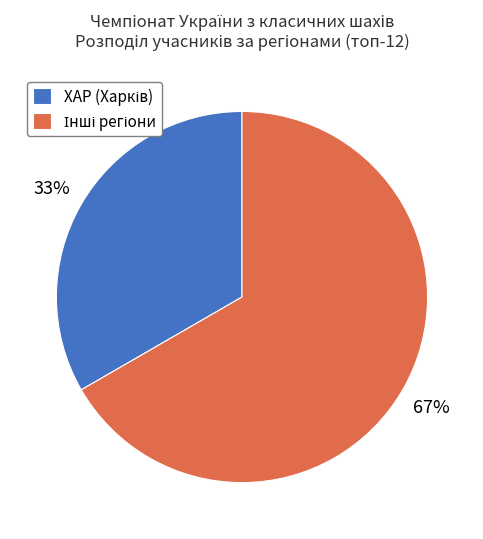

Is there a majority slice in this chart?

Yes